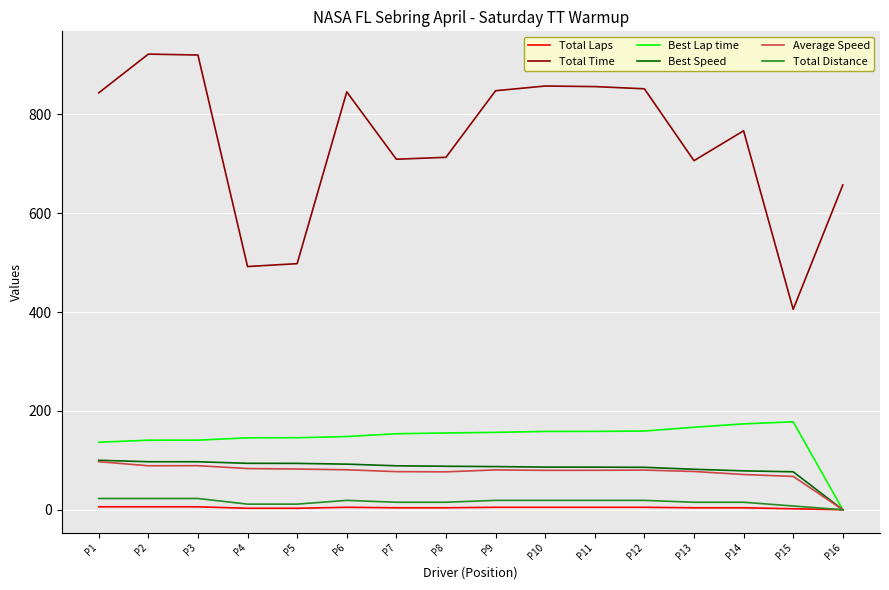

Is the value of Average Speed at P8 greater than the value of Total Time at P9?

No